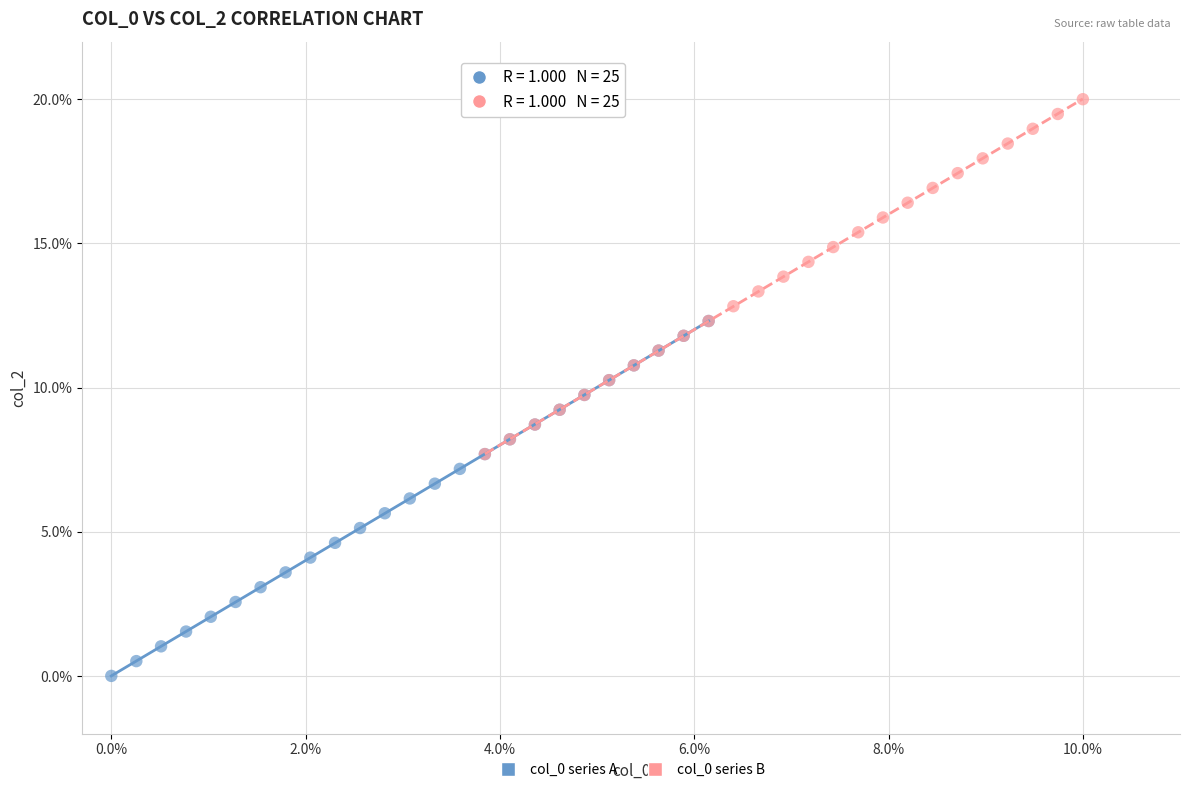

Which series contains the highest Y value?

col_0 series B